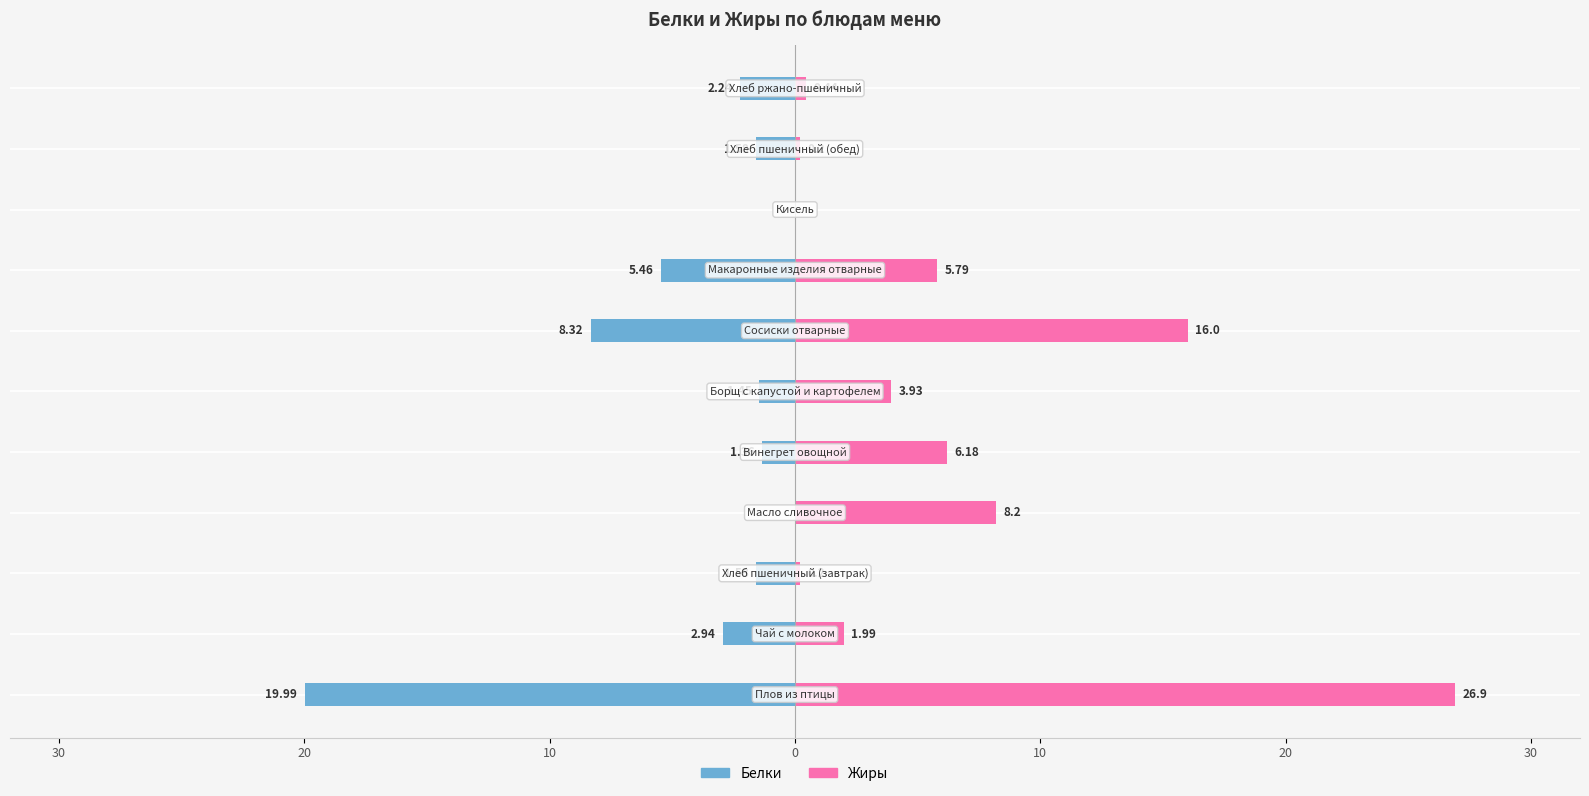

Is it true that Белки equals -1.1 at 10?

False